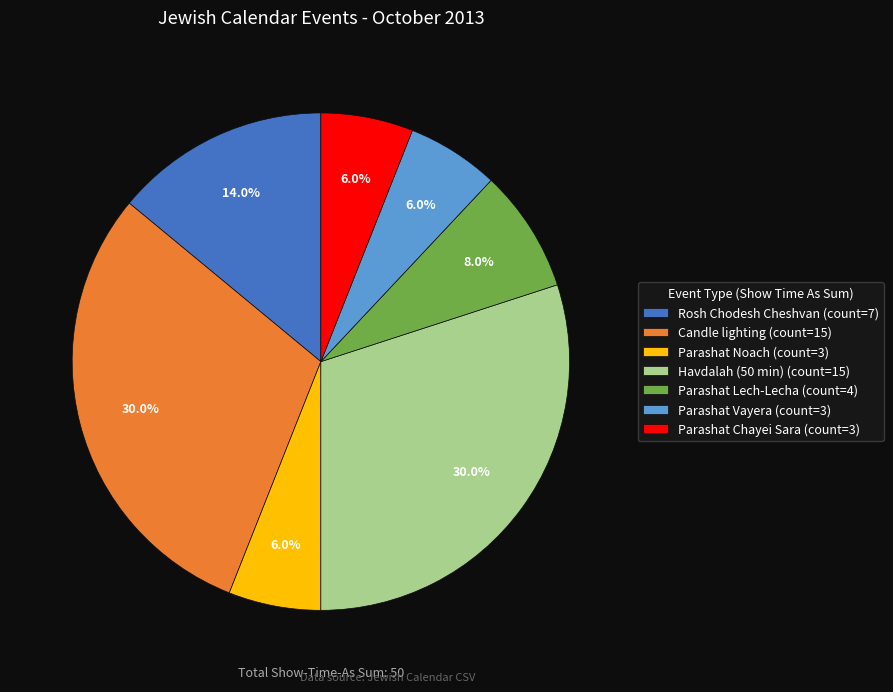

Is there any slice that represents more than half of the pie?

No